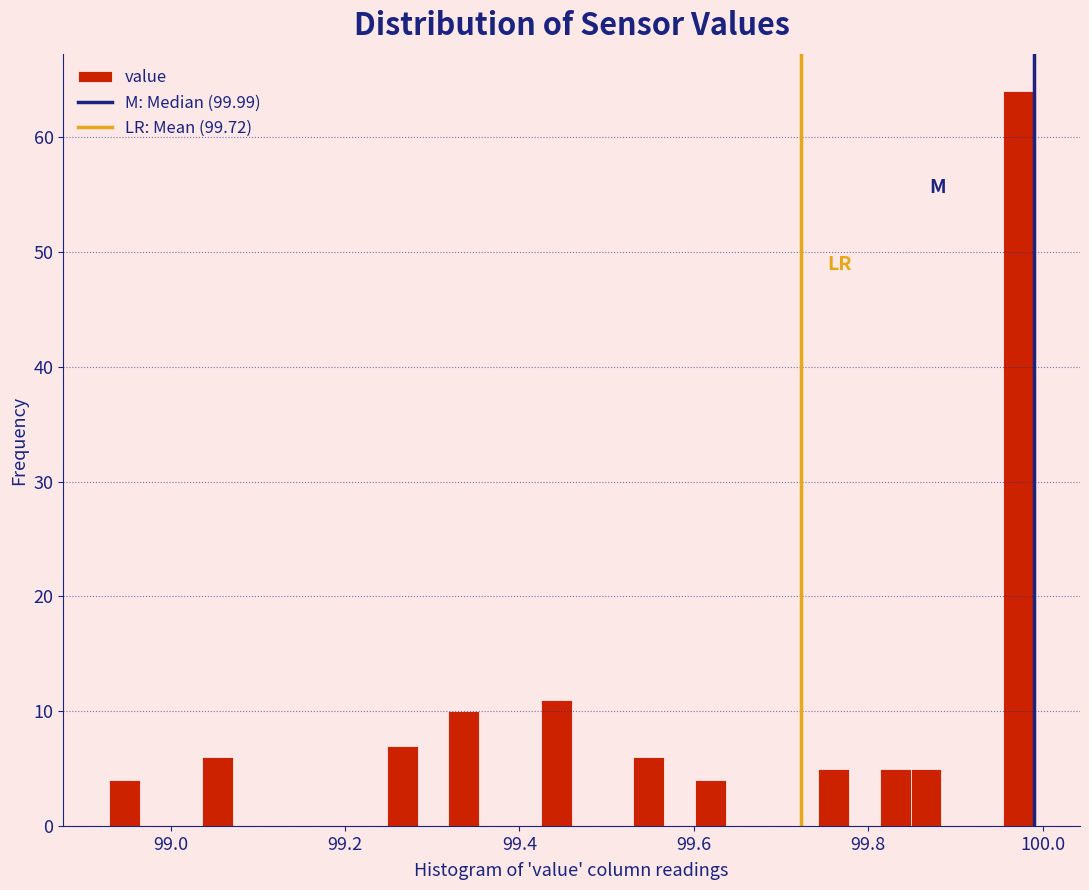

Around what value on the x-axis is the tallest bar? Give the approximate position of its centre, as read against the axis.

99.98